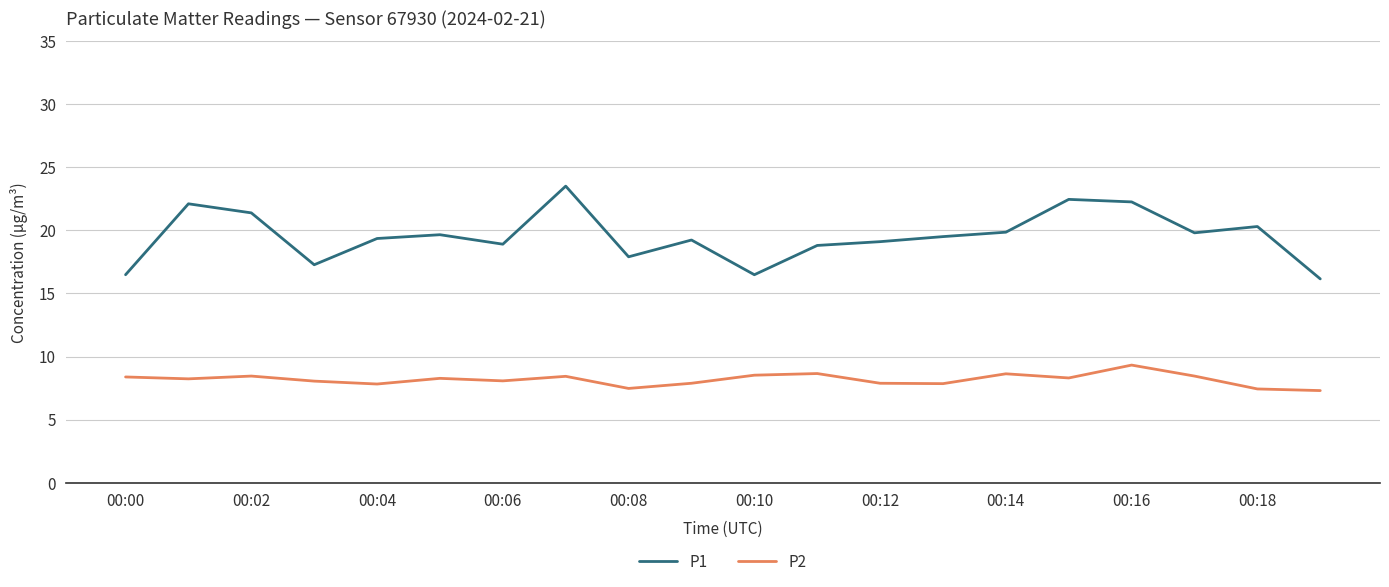

What is the maximum value for P1?

23.5